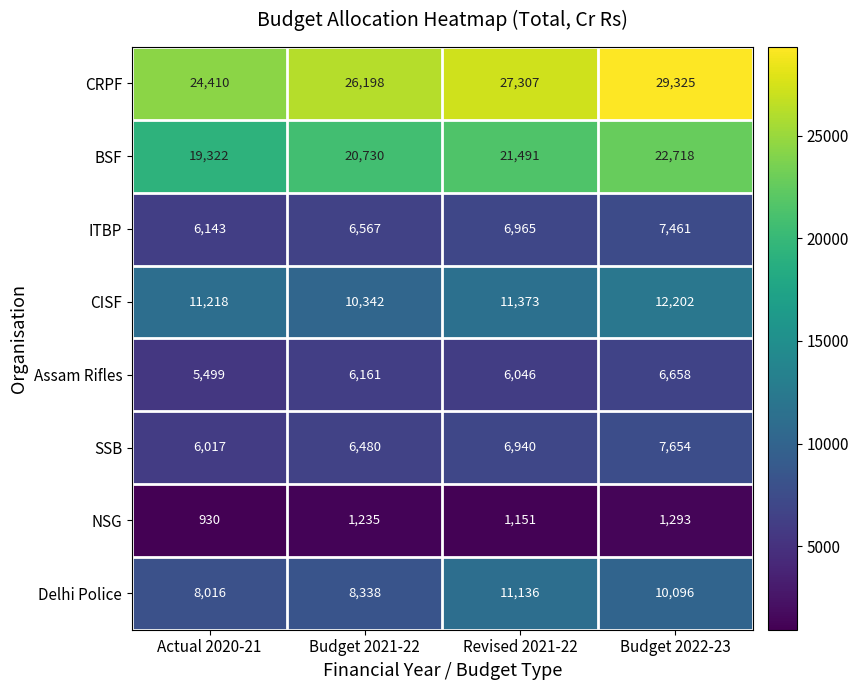

Which series has the largest range (max minus min)?

CRPF